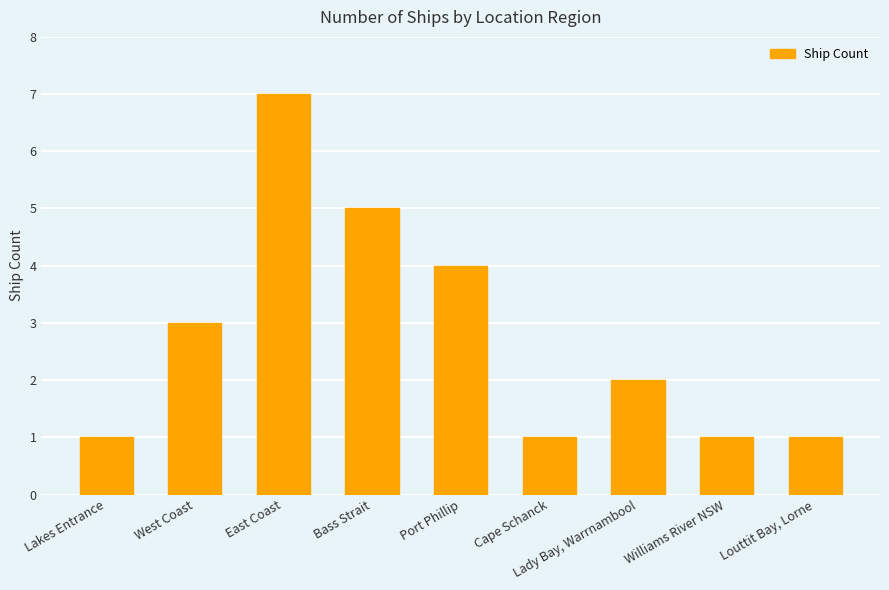

The chart shows a value of 5 at West Coast. True or false?

False